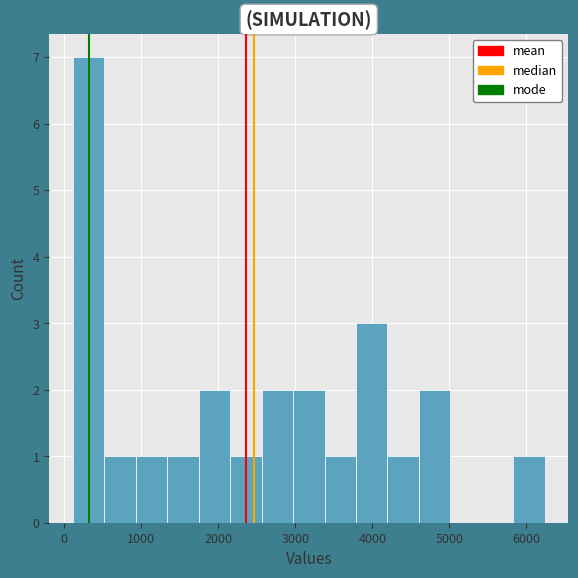

Reading left to right, transcribe this chart: for each bar, give the range it covers on the x-axis and its height. Neither the bar edges nor the heights are printed on the chart, so give them approximately, as read against the axes.

100 to 500: 7
500 to 900: 1
900 to 1300: 1
1300 to 1700: 1
1700 to 2200: 2
2200 to 2600: 1
2600 to 3000: 2
3000 to 3400: 2
3400 to 3800: 1
3800 to 4200: 3
4200 to 4600: 1
4600 to 5000: 2
5000 to 5400: 0
5400 to 5800: 0
5800 to 6200: 1